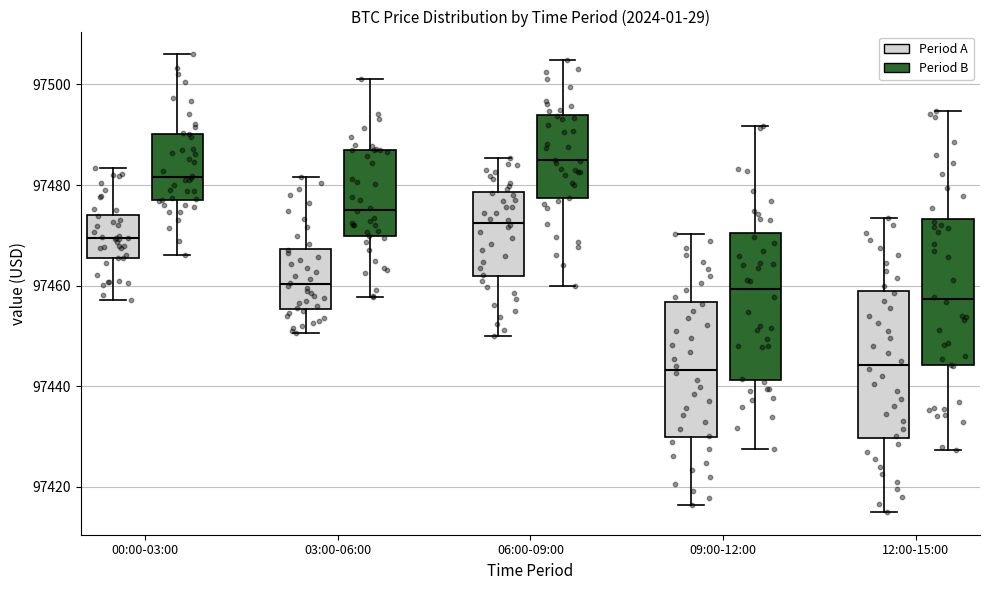

Reading left to right, transcribe this box plot: for each box, give where its median line is, the range the box spans, and where its two whiskers end, as read against the y-axis. The values are not printed on the chart, so give them approximately, as read against the axis.

00:00-03:00 (Period A): median 97470, box 97466 to 97474, whiskers 97458 to 97484
00:00-03:00 (Period B): median 97482, box 97476 to 97490, whiskers 97466 to 97506
03:00-06:00 (Period A): median 97460, box 97456 to 97468, whiskers 97450 to 97482
03:00-06:00 (Period B): median 97476, box 97470 to 97486, whiskers 97458 to 97502
06:00-09:00 (Period A): median 97472, box 97462 to 97478, whiskers 97450 to 97486
06:00-09:00 (Period B): median 97484, box 97478 to 97494, whiskers 97460 to 97504
09:00-12:00 (Period A): median 97444, box 97430 to 97456, whiskers 97416 to 97470
09:00-12:00 (Period B): median 97460, box 97442 to 97470, whiskers 97428 to 97492
12:00-15:00 (Period A): median 97444, box 97430 to 97458, whiskers 97416 to 97474
12:00-15:00 (Period B): median 97458, box 97444 to 97474, whiskers 97428 to 97494